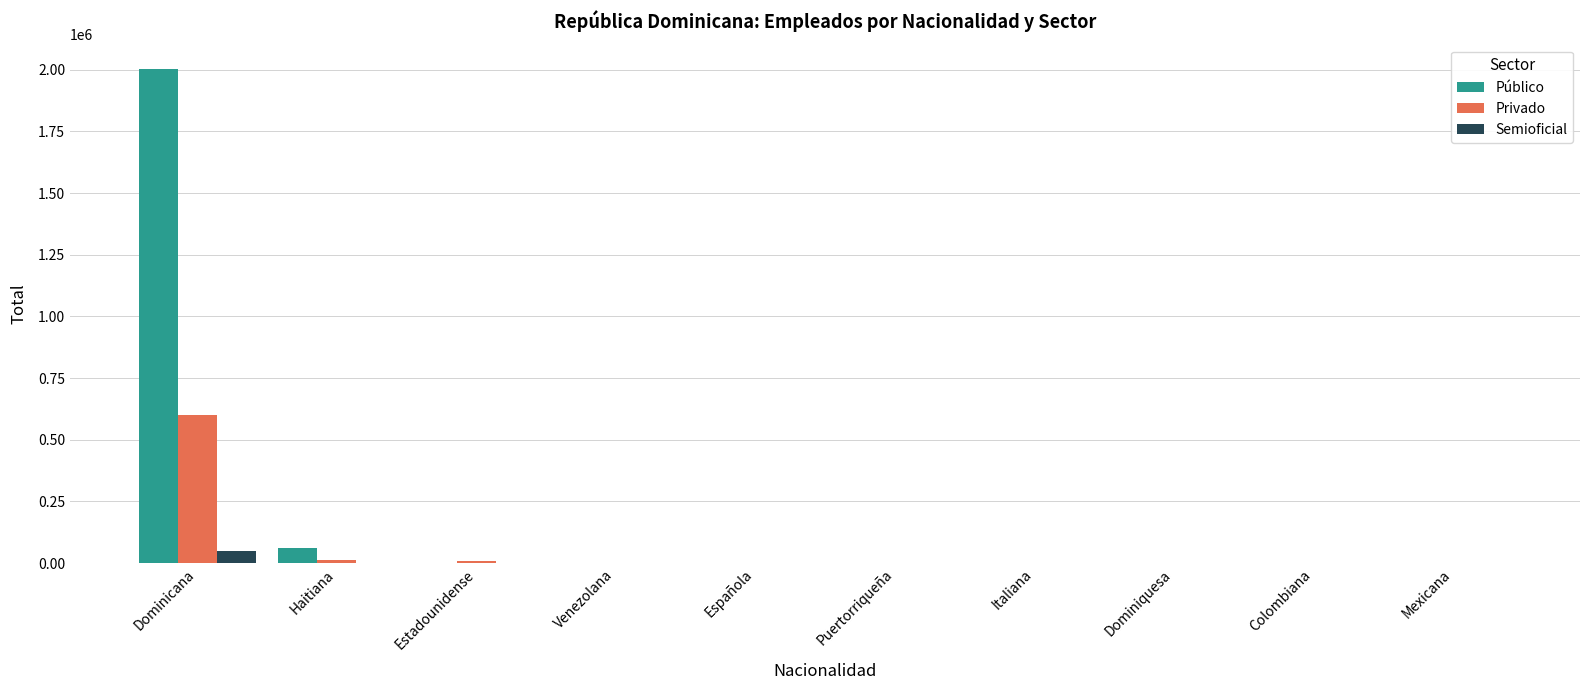

What is the sum of all Público values?

2068529